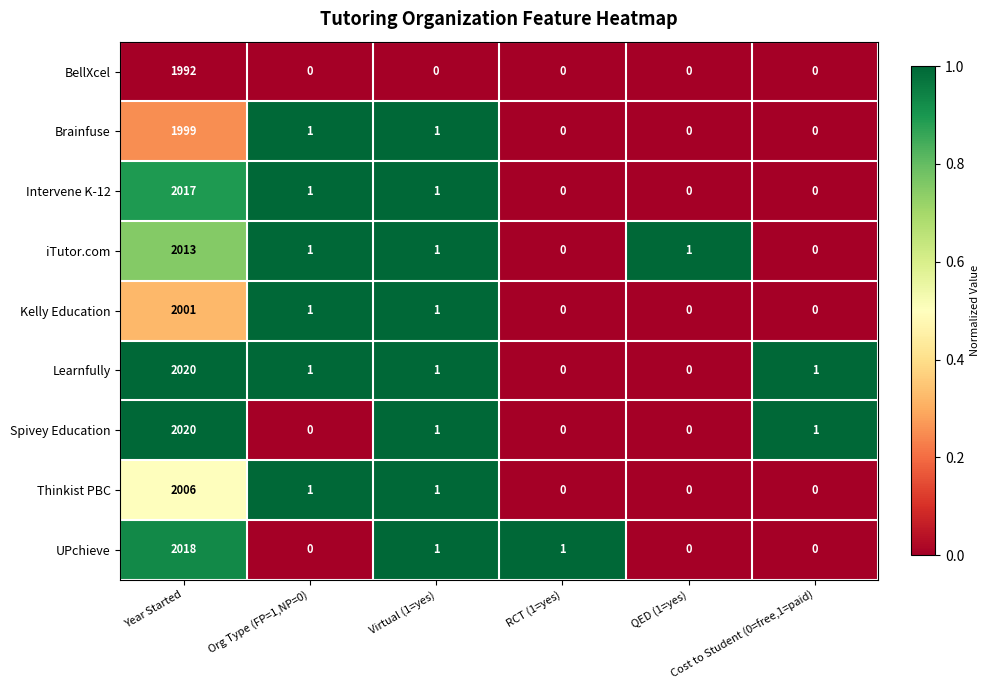

What is the average value of the UPchieve series?

337